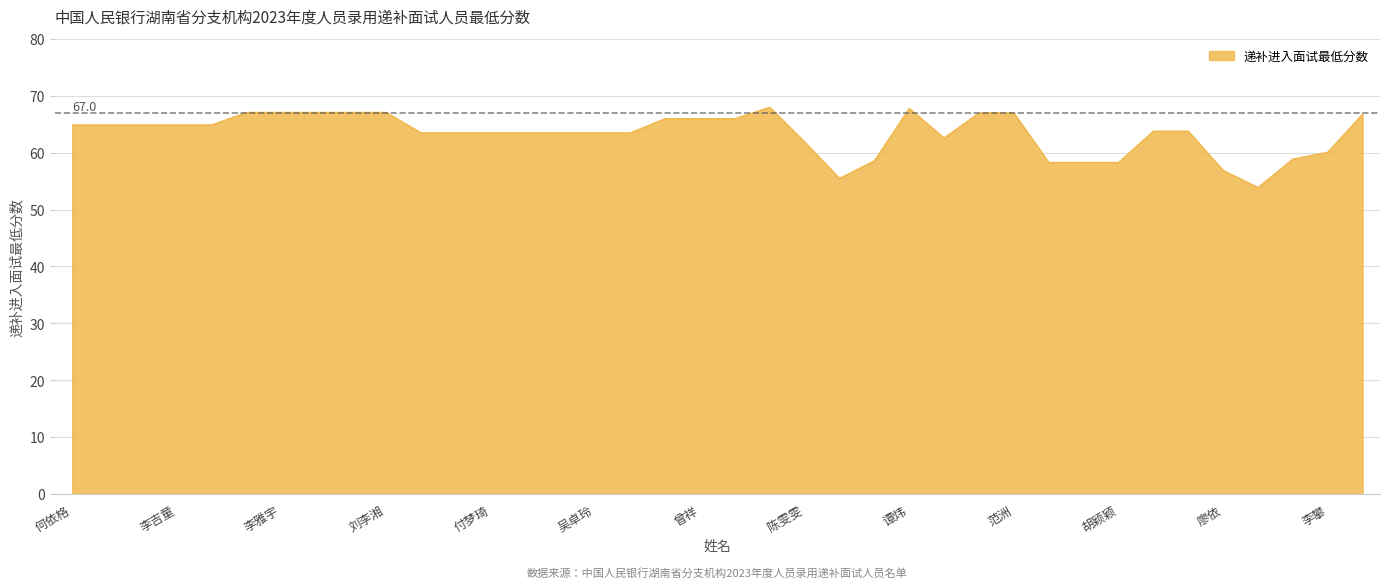

What is the difference between the maximum and minimum values?

14.1